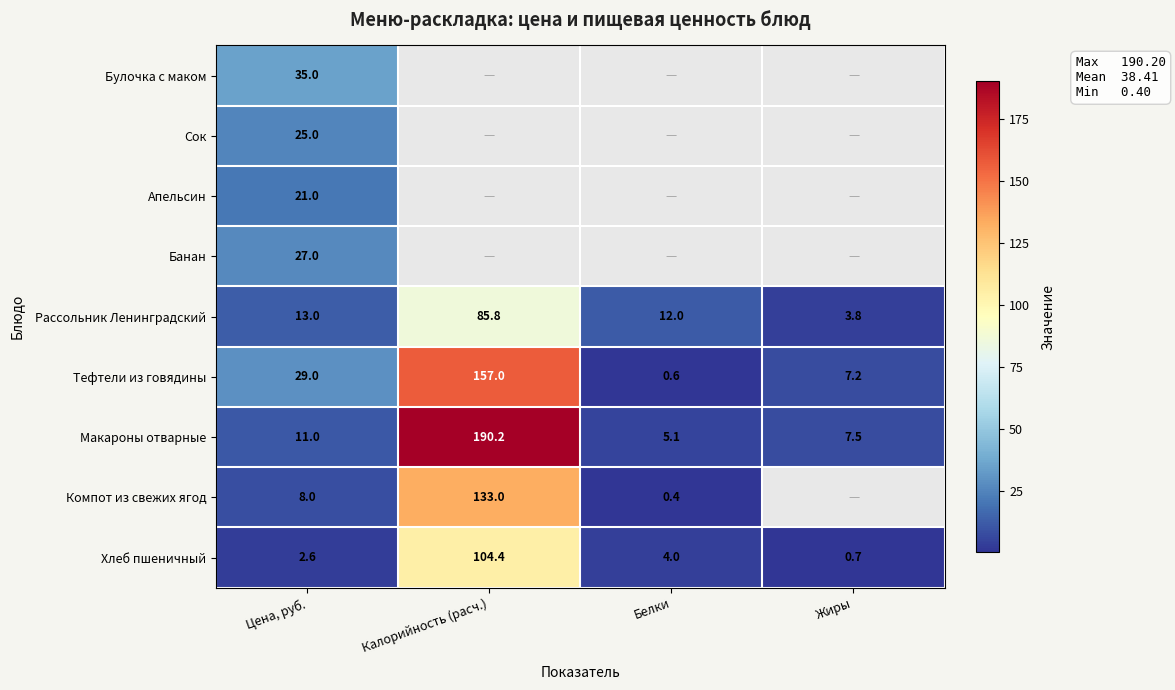

Between Жиры and Белки, which is larger?

Белки